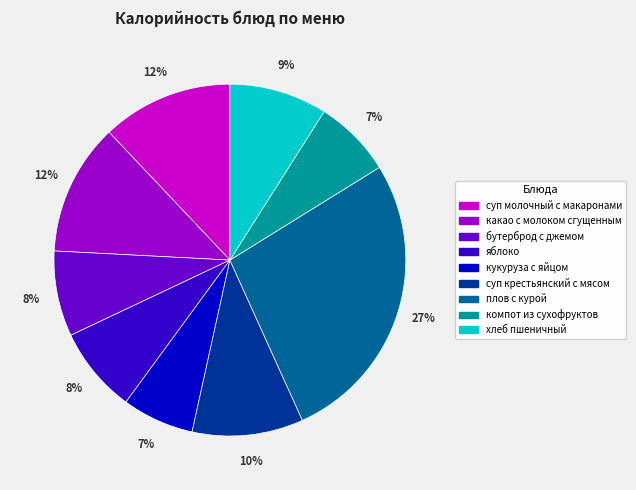

What is the largest slice in the pie chart?

плов с курой